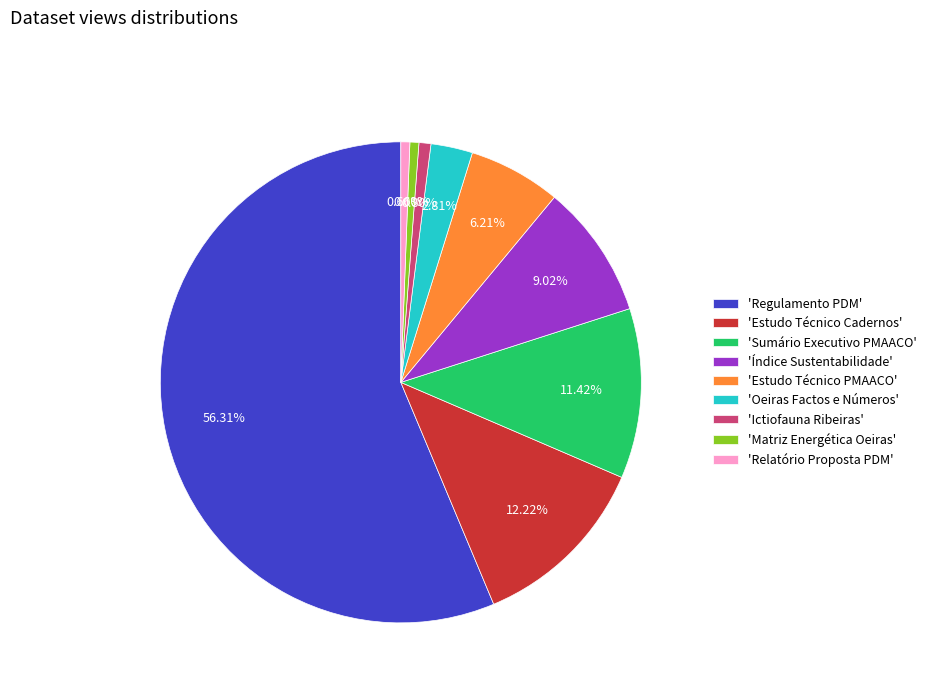

Which has a higher value, 'Regulamento PDM' or 'Estudo Técnico Cadernos'?

'Regulamento PDM'